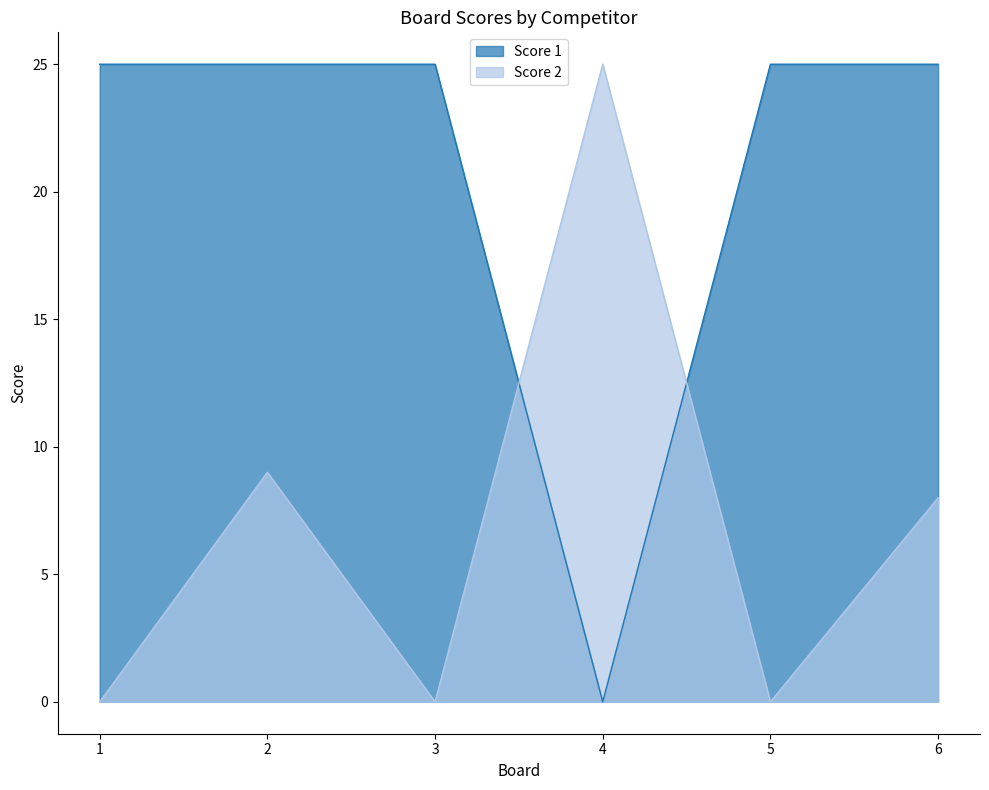

What is the average value of the Score 1 series?

21